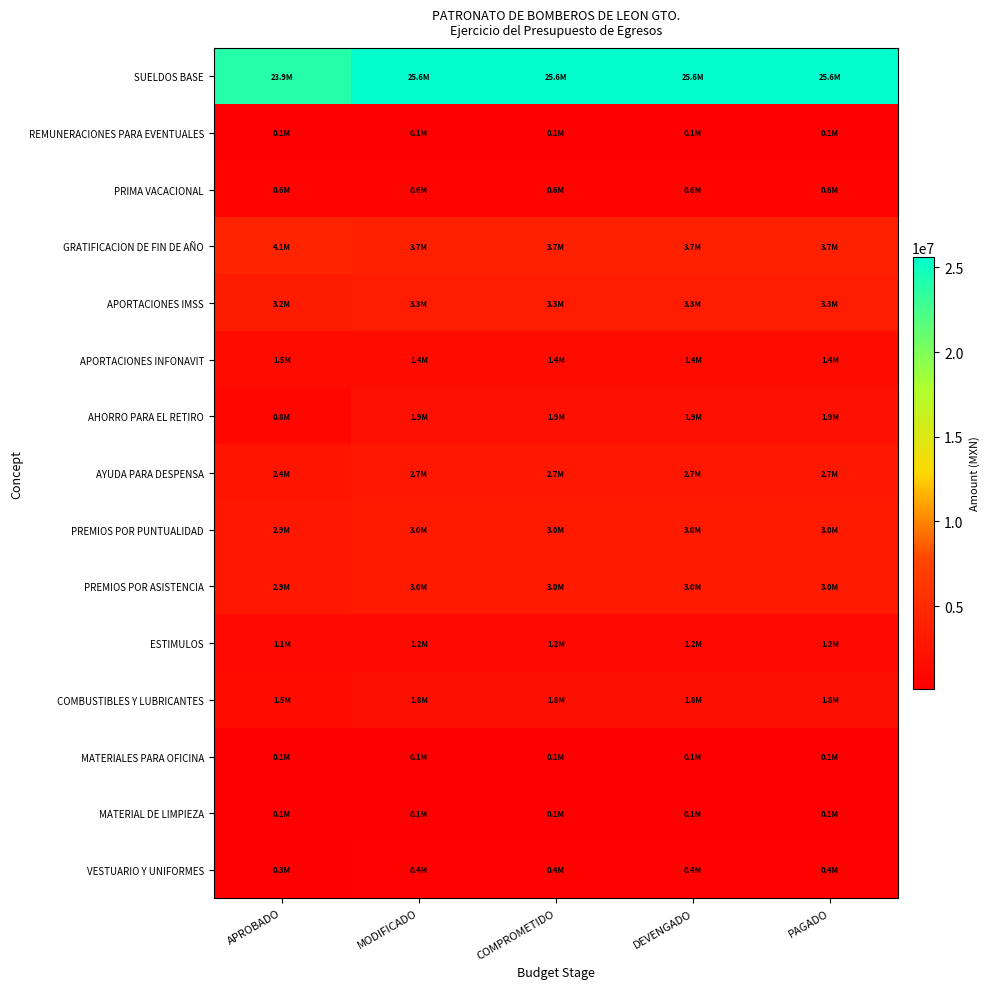

Which series has the largest range (max minus min)?

SUELDOS BASE